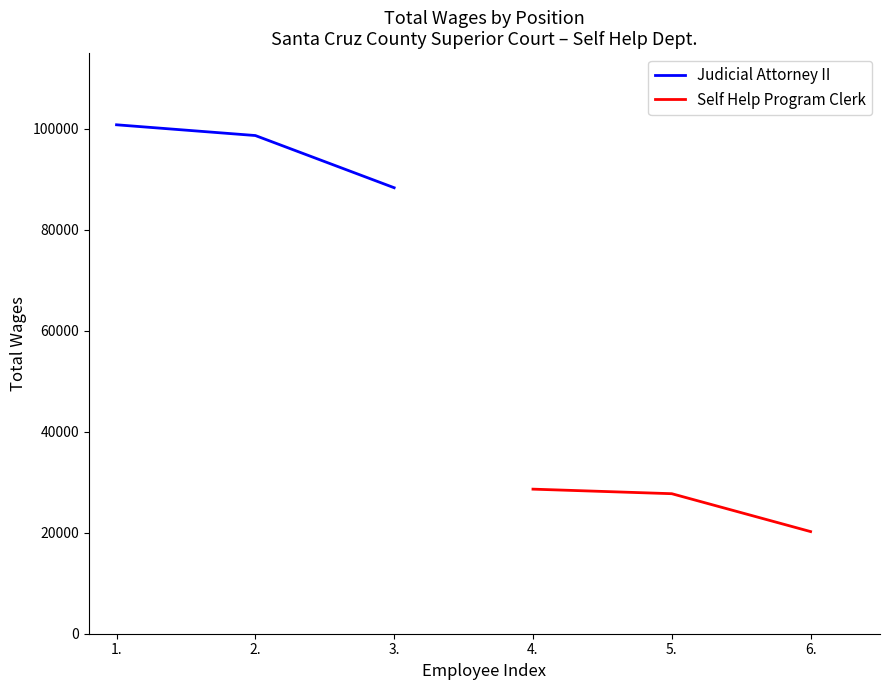

Which series changed the most between 1. and 2.?

Judicial Attorney II